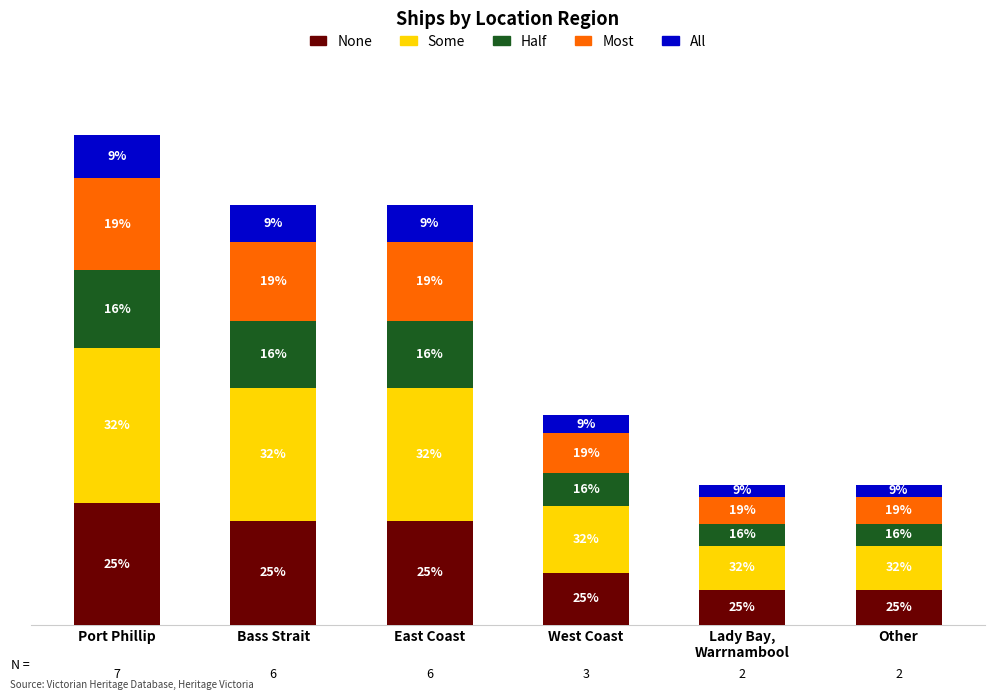

Which series has the widest spread of values?

Some